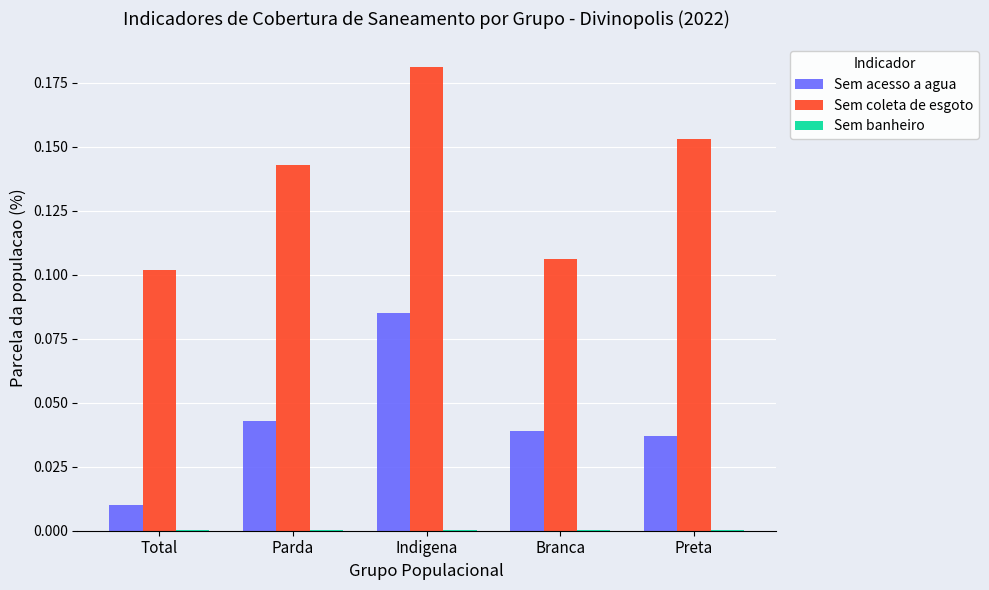

Which series has the largest total across all categories?

Sem coleta de esgoto